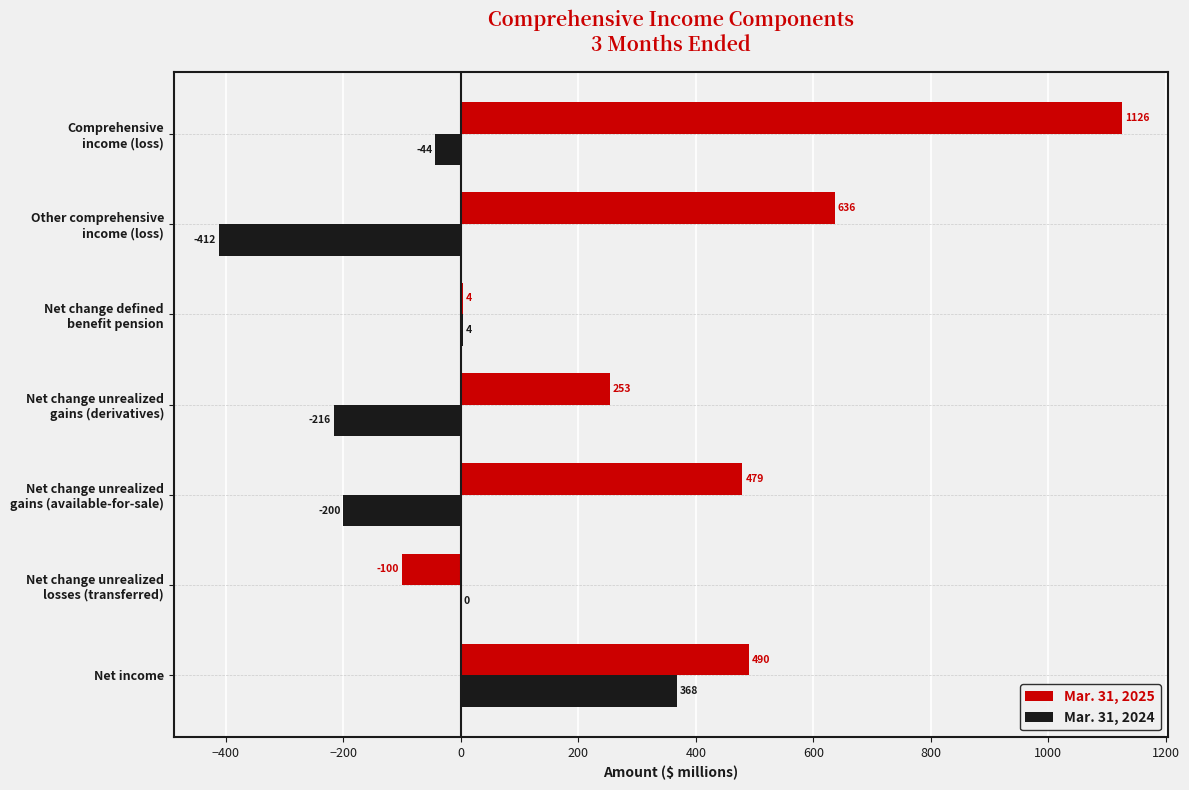

What is the sum of all Mar. 31, 2024 values?

-500